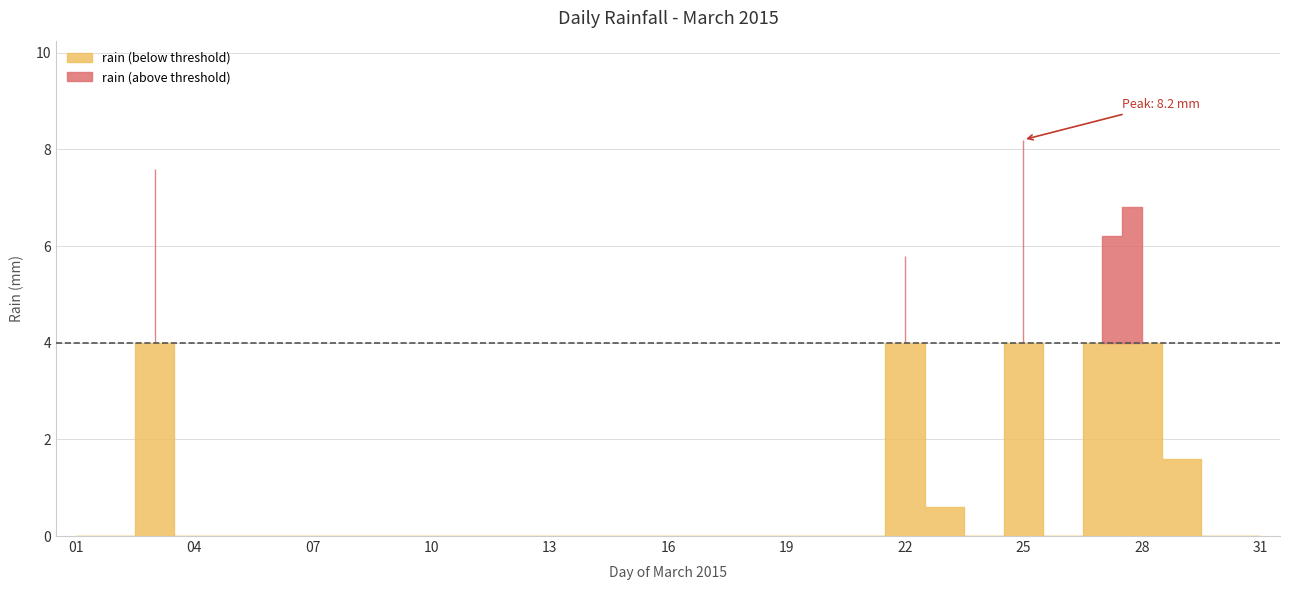

Rank the categories by value from highest to lowest.

25, 03, 28, 27, 22, 29, 23, 01, 02, 04, 05, 06, 07, 08, 09, 10, 11, 12, 13, 14, 15, 16, 17, 18, 19, 20, 21, 24, 26, 30, 31